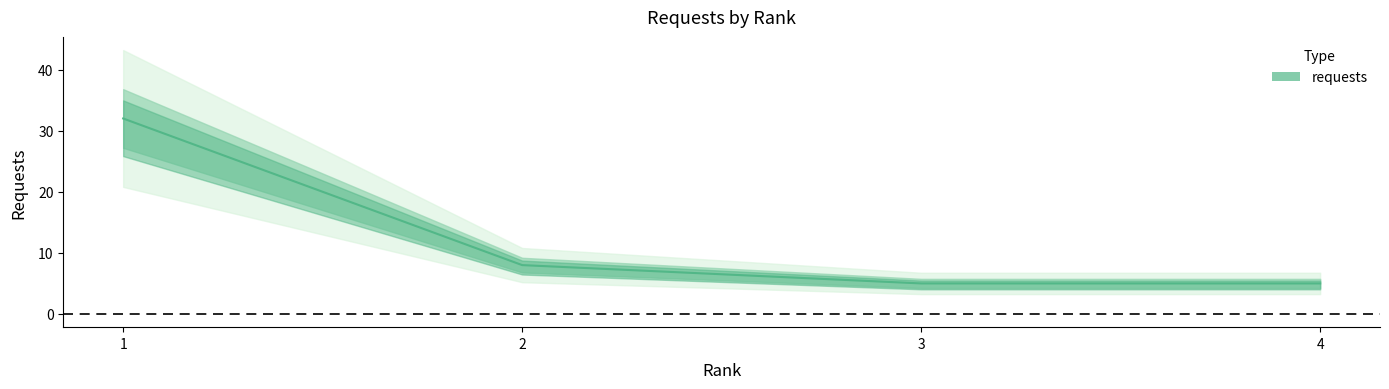

Reading left to right, extract all data points from this chart.

1=32	2=8	3=5	4=5